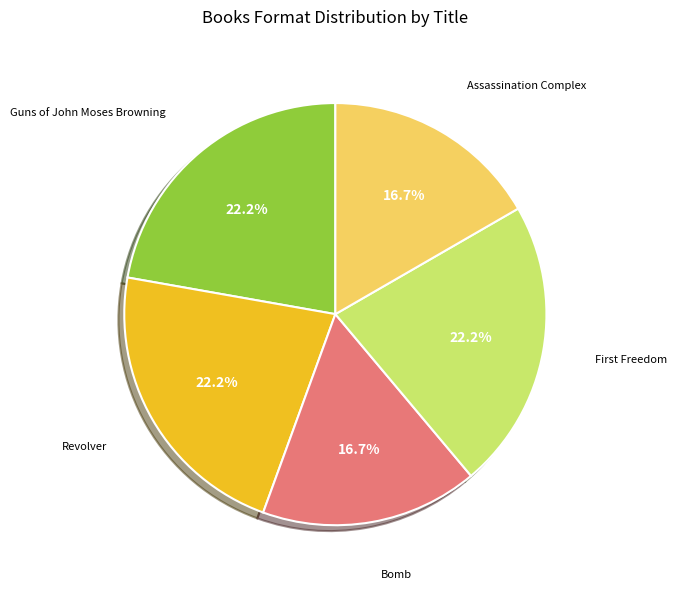

Is there any slice that represents more than half of the pie?

No